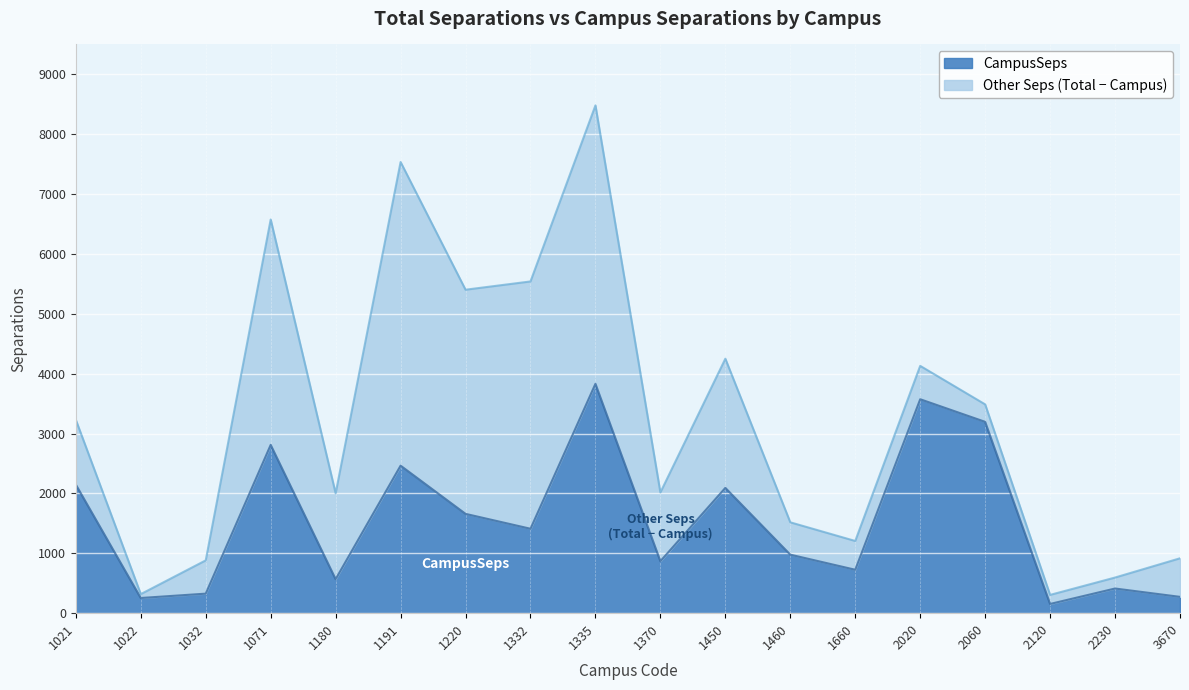

At which category is the sum across all series the highest?

1335